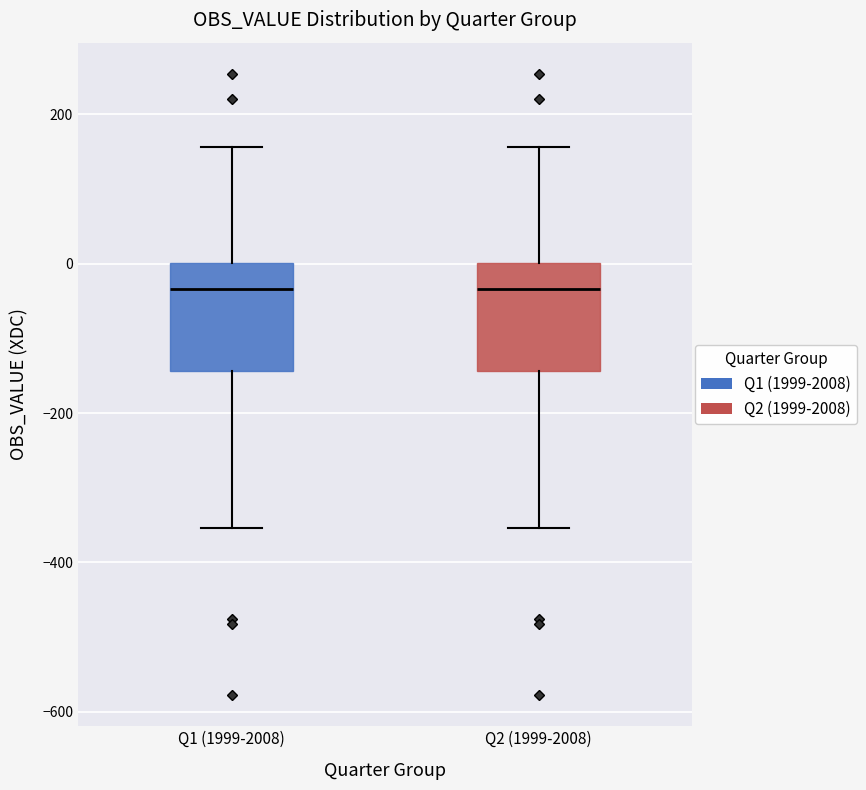

Reading left to right, transcribe this box plot: for each box, give where its median line is, the range the box spans, and where its two whiskers end, as read against the y-axis. The values are not printed on the chart, so give them approximately, as read against the axis.

Q1 (1999-2008): median -40, box -140 to 0, whiskers -360 to 160
Q2 (1999-2008): median -40, box -140 to 0, whiskers -360 to 160